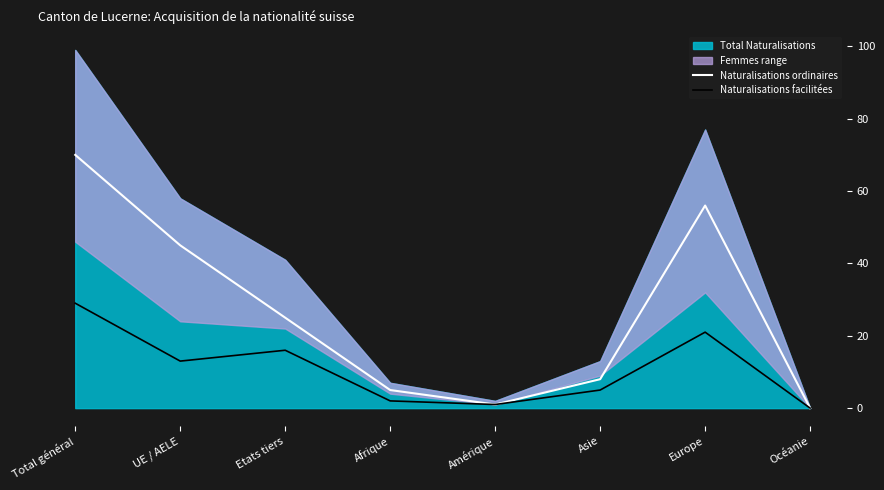

True or false: Naturalisations facilitées has more than 1 points higher than both neighbors.

True